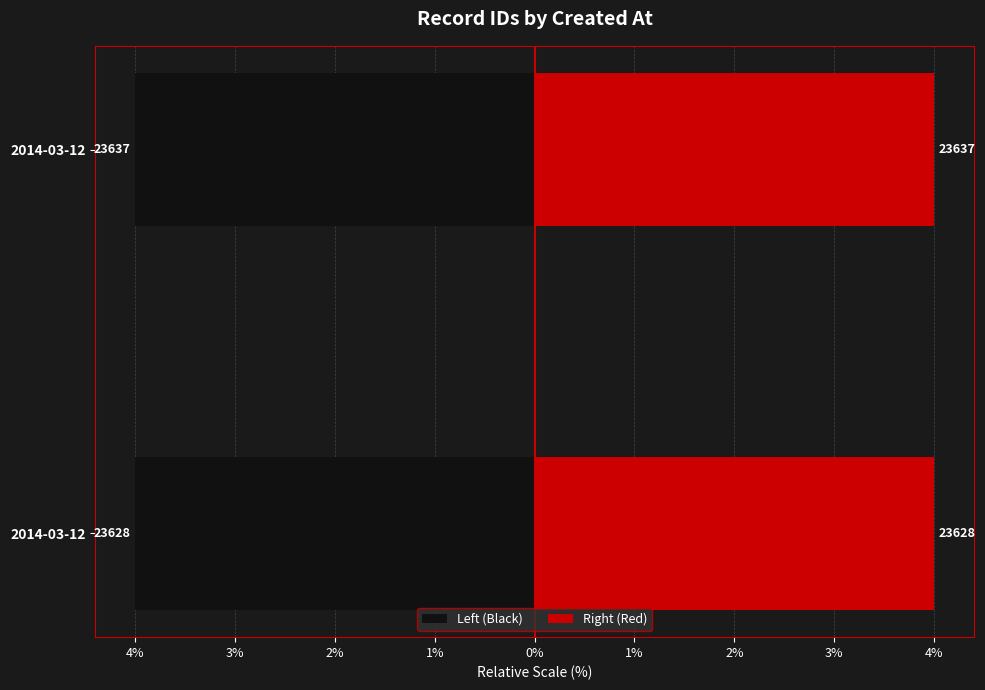

What value does the Right (Red) series have at 2014-03-12?

4.0